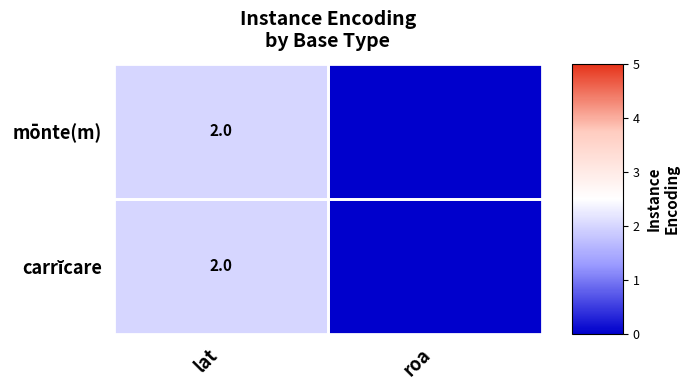

True or false: mōnte(m) has a value of 2 at lat.

True